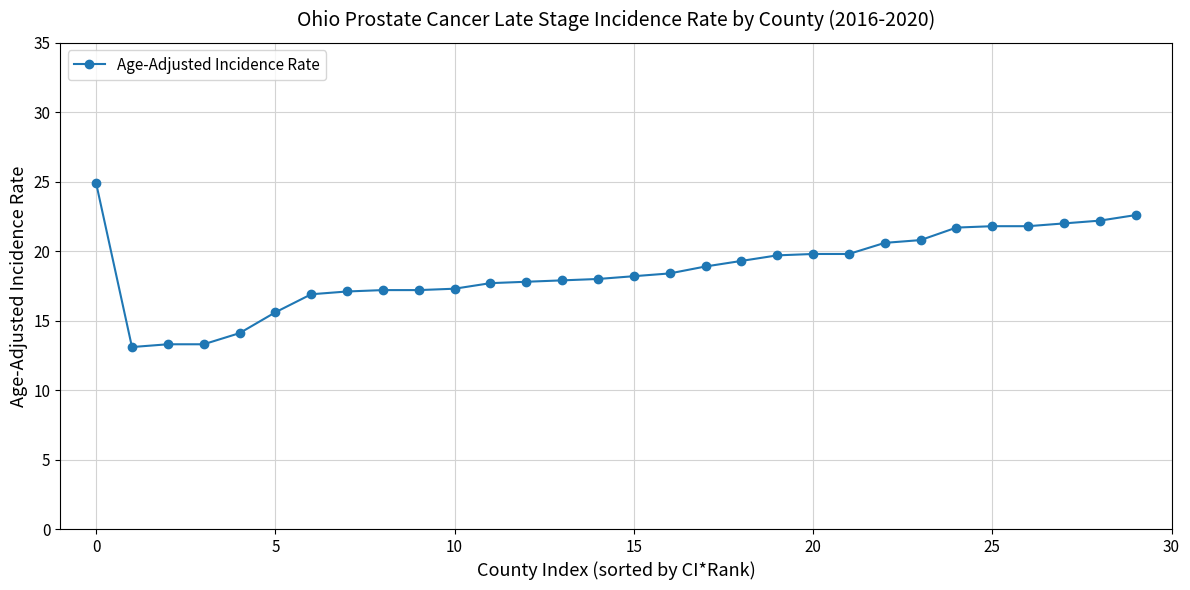

What is the value of the 13th point from the left?

17.8